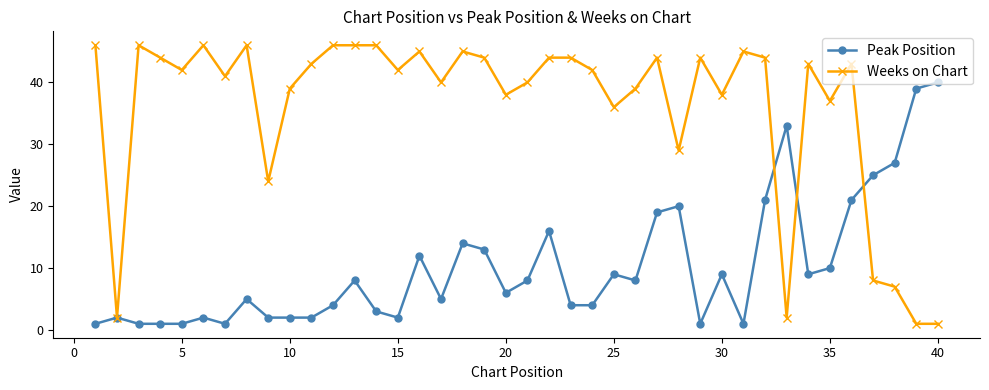

Rank the series by their maximum value, from lowest to highest.

Peak Position, Weeks on Chart